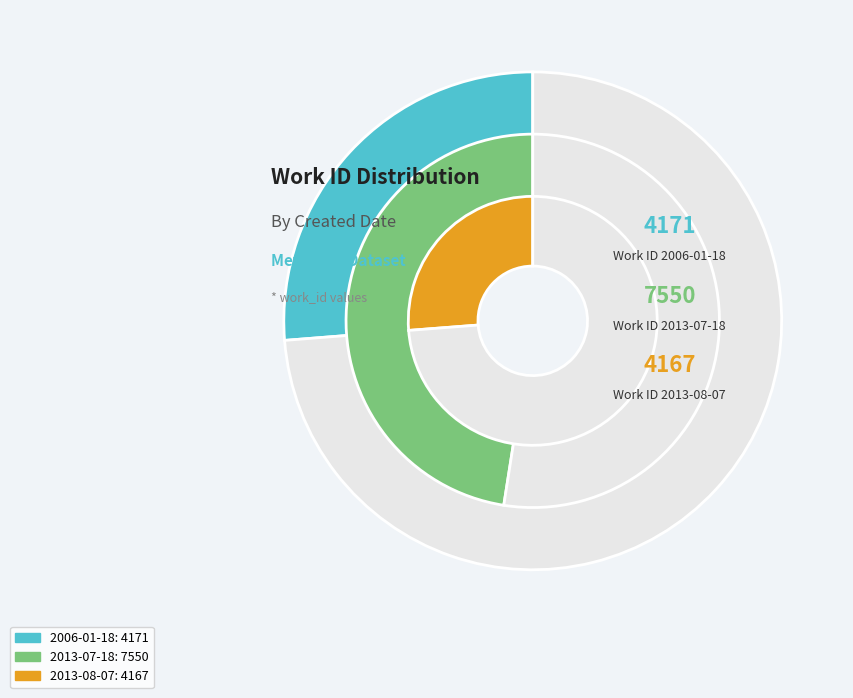

What is the total percentage of 2006-01-18 and 2013-07-18?

73.8%